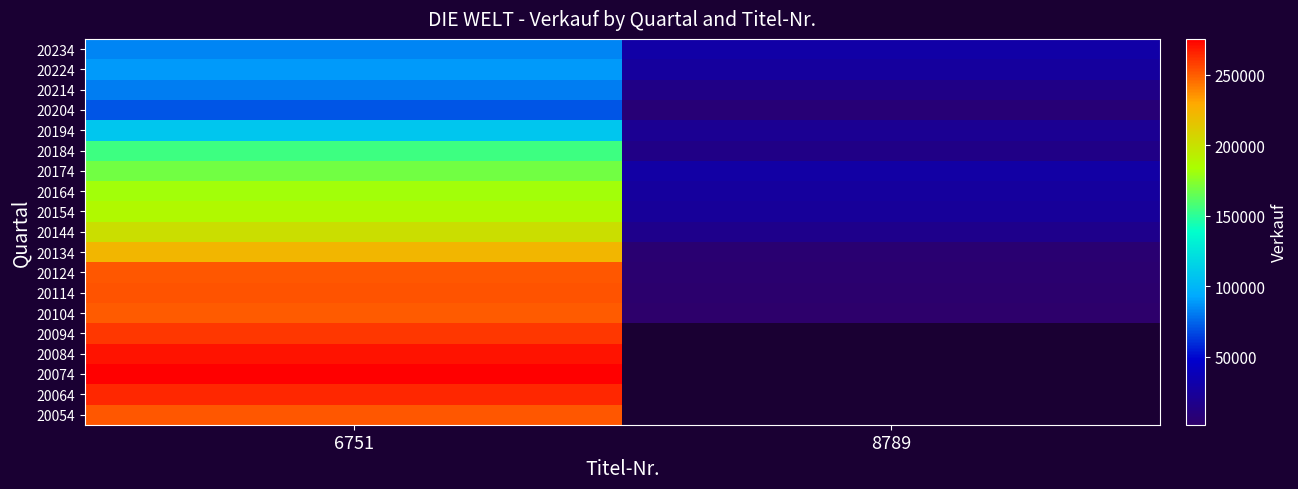

What is the smallest value displayed?

1951.0